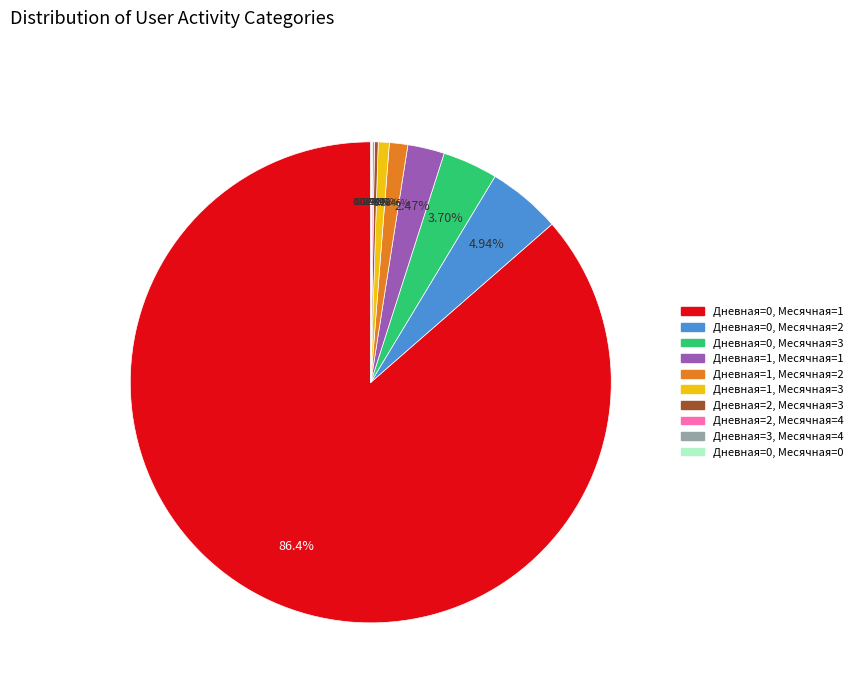

To the nearest percent, what is the average slice percentage?

10%